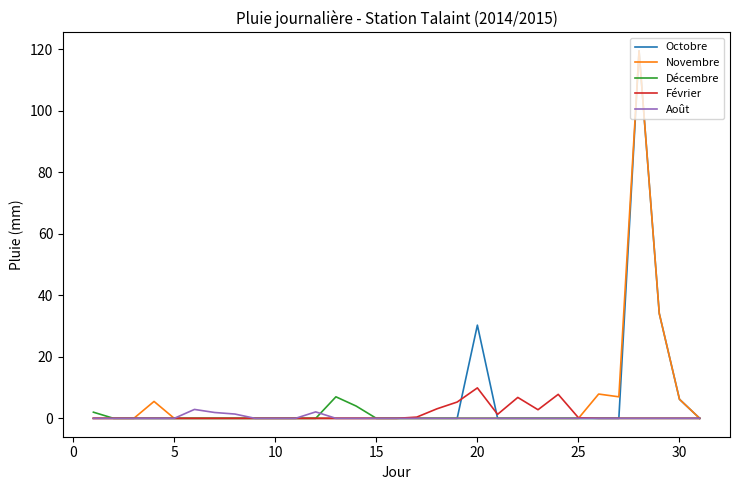

What is the greatest value displayed?

119.5